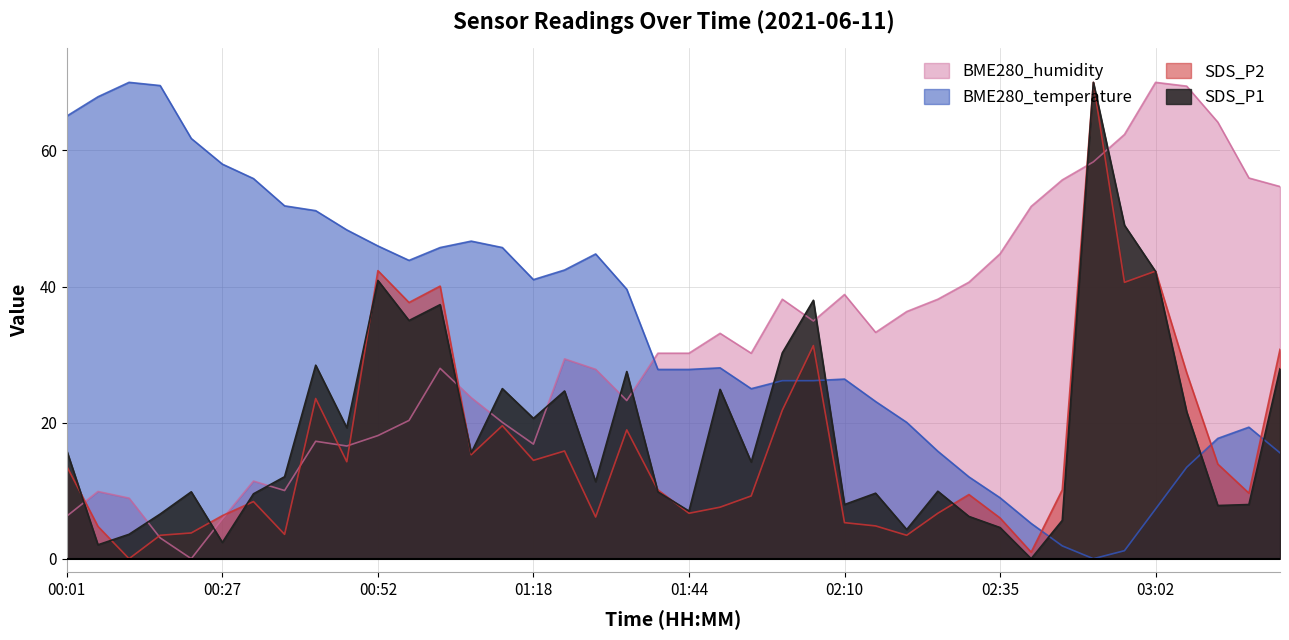

Reading left to right, list all the values displayed in this chart.

SDS_P1: 00:01=15.8	00:07=2.0	00:12=3.6	00:17=6.6	00:22=9.8	00:27=2.4	00:32=9.5	00:37=12.0	00:42=28.4	00:47=19.2	00:52=40.9	00:58=35.0	01:03=37.3	01:08=15.5	01:13=25.0	01:18=20.6	01:23=24.6	01:28=11.3	01:34=27.5	01:39=9.8	01:44=7.0	01:49=24.9	01:54=14.2	01:59=30.2	02:04=38.0	02:10=8.0	02:15=9.6	02:20=4.3	02:25=9.9	02:30=6.2	02:35=4.6	02:40=0.0	02:46=5.6	02:51=70.0	02:56=49.0	03:02=42.2	03:07=21.6	03:12=7.8	03:17=8.0	03:23=27.9
SDS_P2: 00:01=13.6	00:07=4.7	00:12=0.0	00:17=3.4	00:22=3.8	00:27=6.3	00:32=8.4	00:37=3.6	00:42=23.5	00:47=14.2	00:52=42.3	00:58=37.6	01:03=40.1	01:08=15.3	01:13=19.5	01:18=14.5	01:23=15.8	01:28=6.1	01:34=18.9	01:39=10.1	01:44=6.7	01:49=7.6	01:54=9.2	01:59=21.8	02:04=31.3	02:10=5.3	02:15=4.8	02:20=3.4	02:25=6.7	02:30=9.4	02:35=6.0	02:40=1.0	02:46=10.1	02:51=70.0	02:56=40.6	03:02=42.3	03:07=27.3	03:12=13.9	03:17=9.6	03:23=30.8
BME280_temperature: 00:01=65.1	00:07=67.9	00:12=70.0	00:17=69.5	00:22=61.8	00:27=58.0	00:32=55.9	00:37=51.9	00:42=51.1	00:47=48.3	00:52=46.0	00:58=43.8	01:03=45.7	01:08=46.7	01:13=45.7	01:18=41.0	01:23=42.4	01:28=44.8	01:34=39.6	01:39=27.8	01:44=27.8	01:49=28.0	01:54=25.0	01:59=26.2	02:04=26.2	02:10=26.4	02:15=23.1	02:20=20.0	02:25=15.8	02:30=12.0	02:35=9.0	02:40=5.2	02:46=1.9	02:51=0.0	02:56=1.2	03:02=7.3	03:07=13.4	03:12=17.7	03:17=19.3	03:23=15.6
BME280_humidity: 00:01=6.3	00:07=9.9	00:12=8.9	00:17=3.1	00:22=0.0	00:27=5.8	00:32=11.4	00:37=10.0	00:42=17.3	00:47=16.6	00:52=18.1	00:58=20.3	01:03=28.0	01:08=23.7	01:13=20.0	01:18=16.8	01:23=29.4	01:28=27.8	01:34=23.2	01:39=30.2	01:44=30.2	01:49=33.1	01:54=30.2	01:59=38.1	02:04=34.9	02:10=38.8	02:15=33.3	02:20=36.3	02:25=38.1	02:30=40.6	02:35=44.8	02:40=51.8	02:46=55.7	02:51=58.3	02:56=62.3	03:02=70.0	03:07=69.4	03:12=64.2	03:17=55.9	03:23=54.7